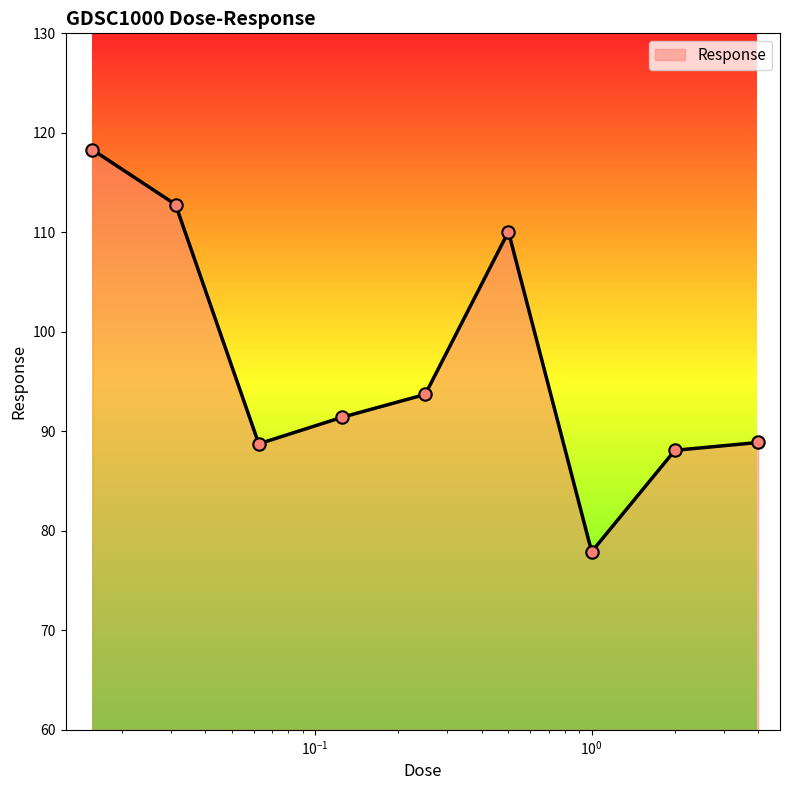

What is the minimum value shown in the chart?

77.9